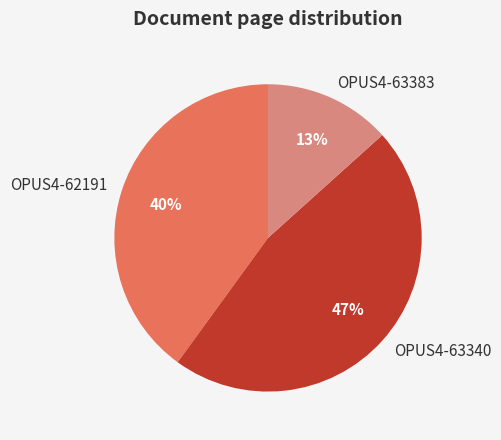

Rank the categories by value from highest to lowest.

OPUS4-63340, OPUS4-62191, OPUS4-63383